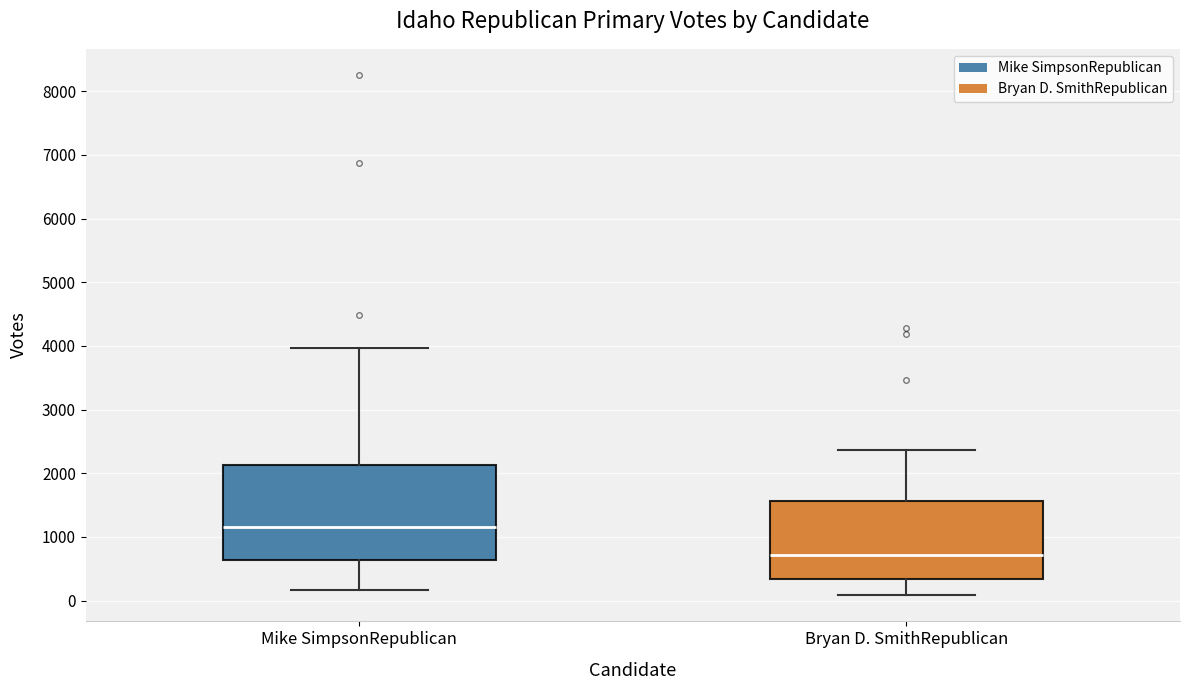

Which box is the tallest, from its lower edge to its upper edge?

Mike SimpsonRepublican